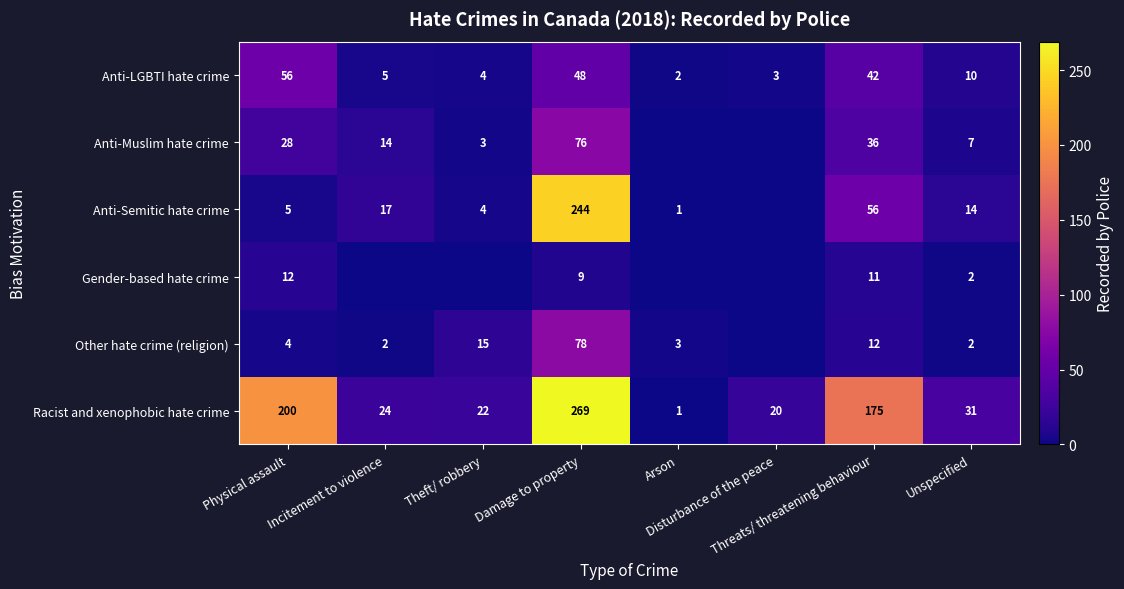

What is the sum of all Racist and xenophobic hate crime values?

742